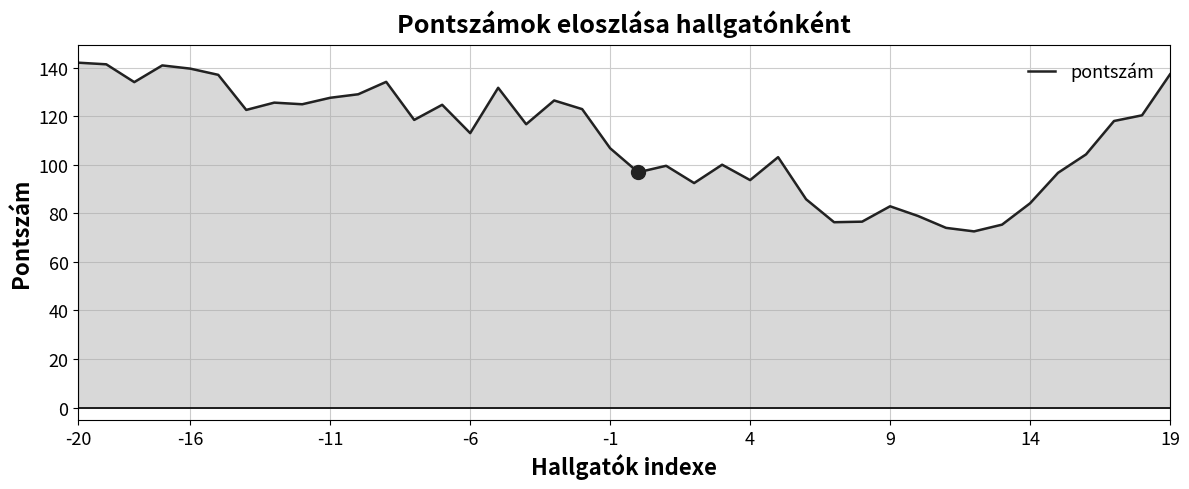

What is the smallest value displayed?

72.6